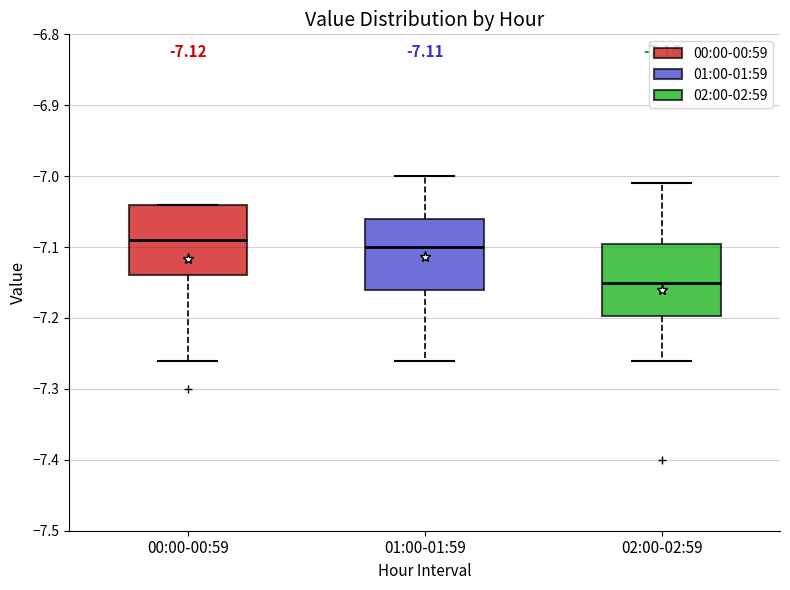

Which box has the lowest median line?

02:00-02:59